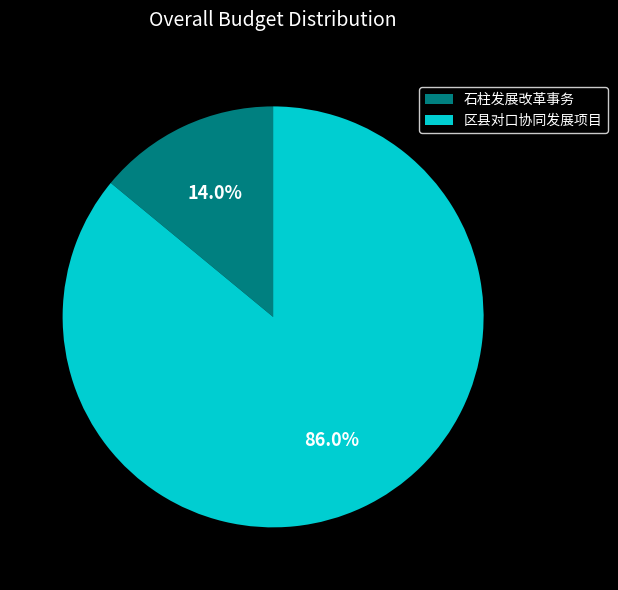

What percentage do 区县对口协同发展项目 and 石柱发展改革事务 together represent?

100.0%